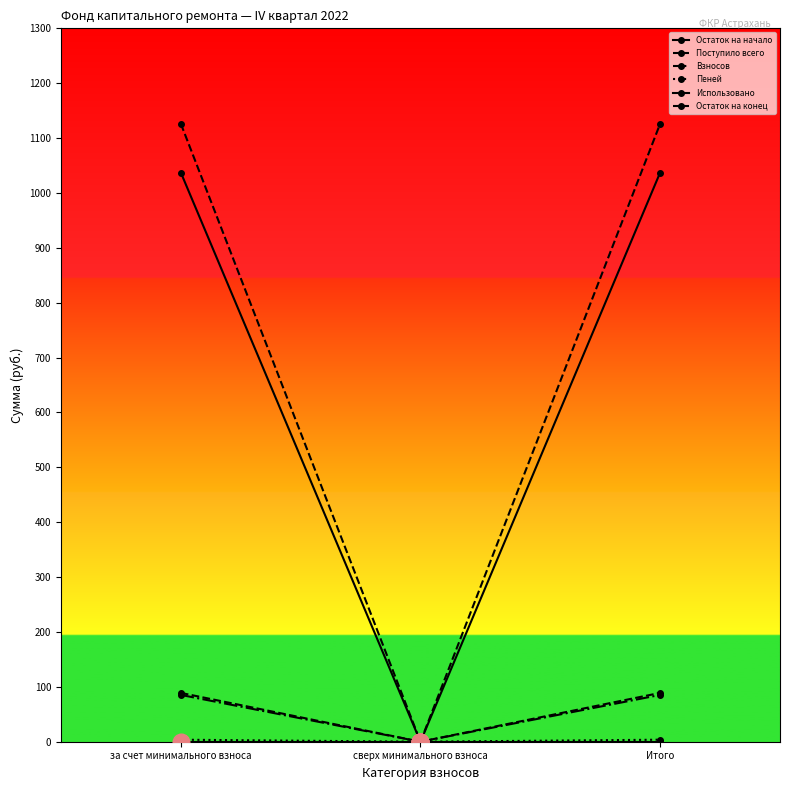

Does the chart have visible grid lines?

No